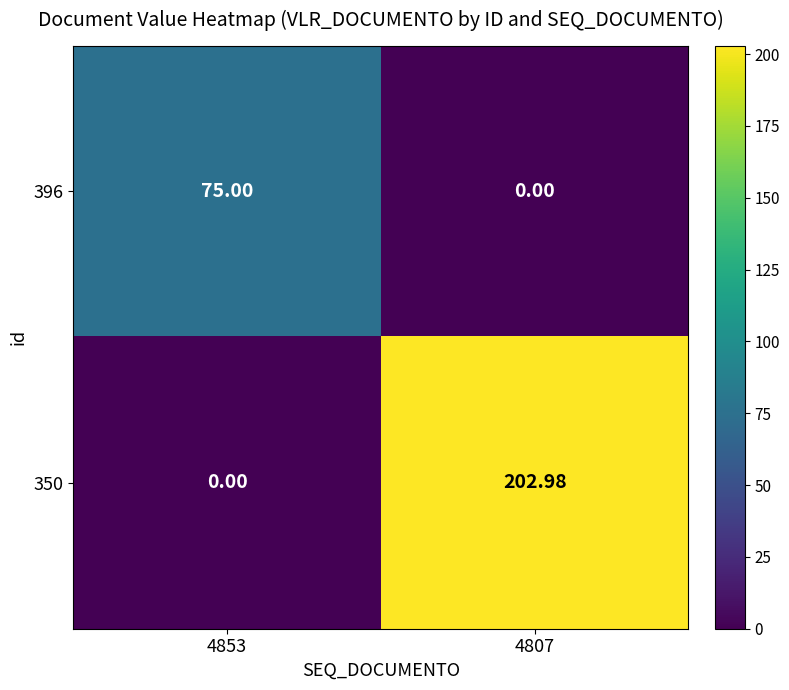

What is the spread (max minus min) of values at 4853?

75.0